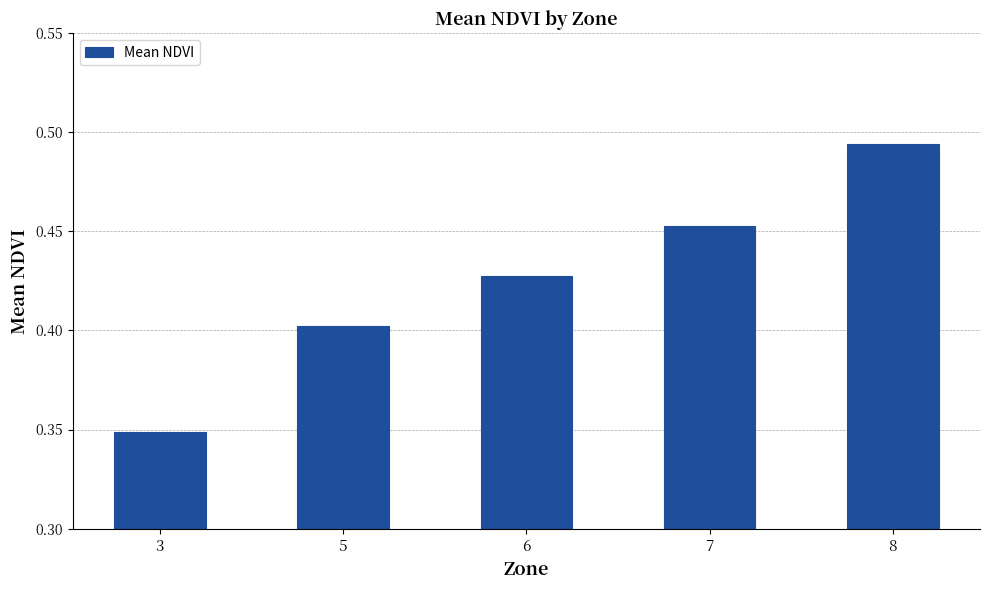

Which has a higher value, 8 or 3?

8